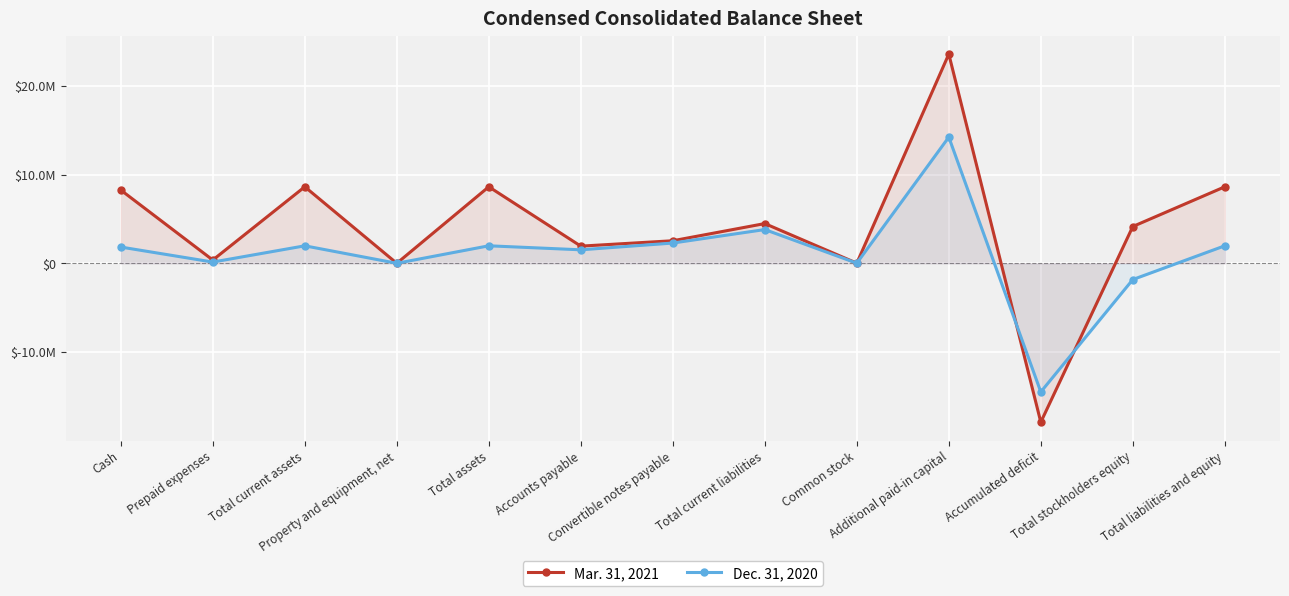

Reading left to right, list all the values displayed in this chart.

Mar. 31, 2021: Cash=8255768	Prepaid expenses=369296	Total current assets=8625064	Property and equipment, net=1905	Total assets=8626969	Accounts payable=1935602	Convertible notes payable=2543490	Total current liabilities=4479092	Common stock=15728	Additional paid-in capital=23587284	Accumulated deficit=-17907046	Total stockholders equity=4147877	Total liabilities and equity=8626969
Dec. 31, 2020: Cash=1832100	Prepaid expenses=139639	Total current assets=1971739	Property and equipment, net=2329	Total assets=1974068	Accounts payable=1521565	Convertible notes payable=2283731	Total current liabilities=3805296	Common stock=14578	Additional paid-in capital=14224000	Accumulated deficit=-14501739	Total stockholders equity=-1831228	Total liabilities and equity=1974068